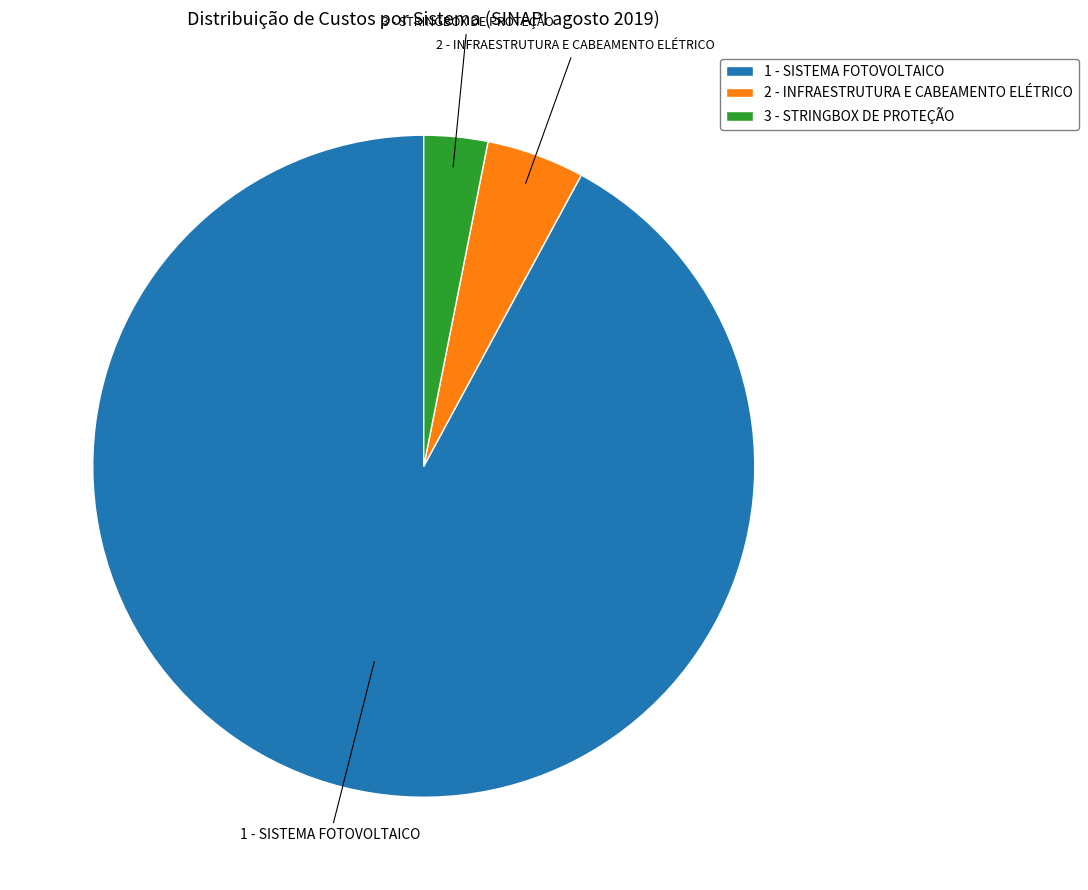

What is the smallest slice in the pie chart?

3 - STRINGBOX DE PROTEÇÃO